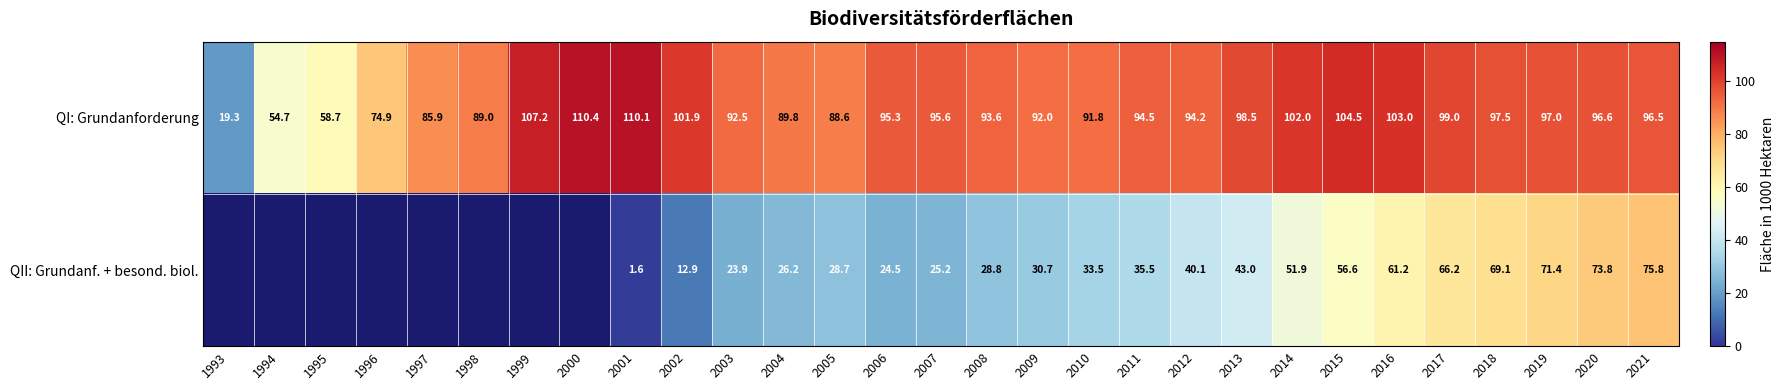

How many distinct data groups are displayed?

2